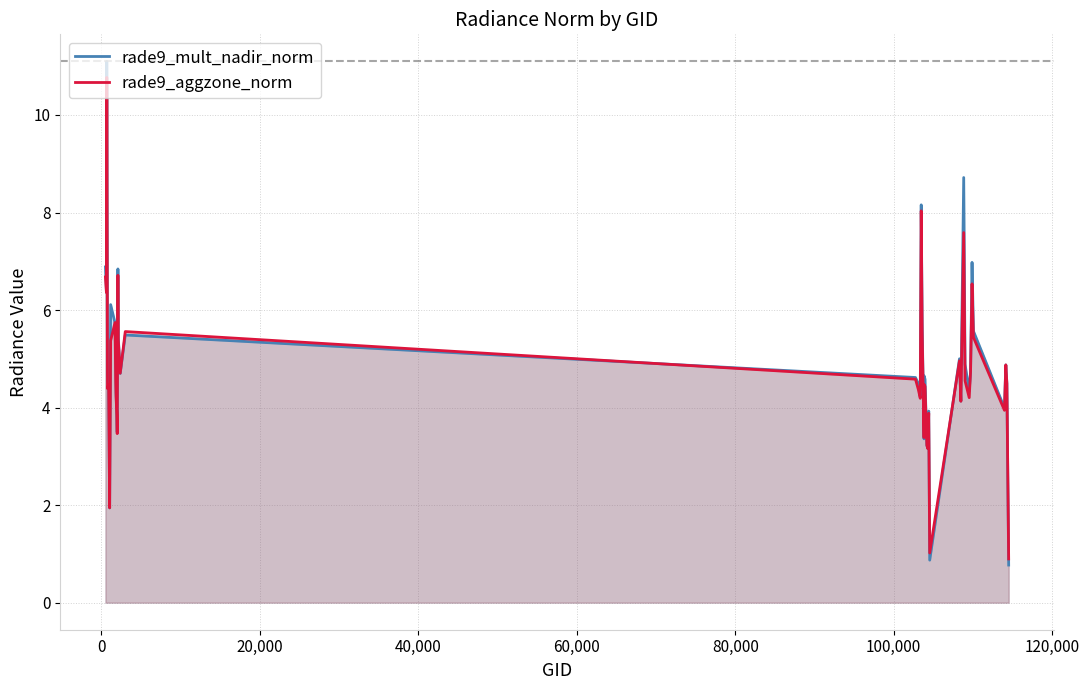

True or false: rade9_mult_nadir_norm has more than 1 points higher than both neighbors.

True